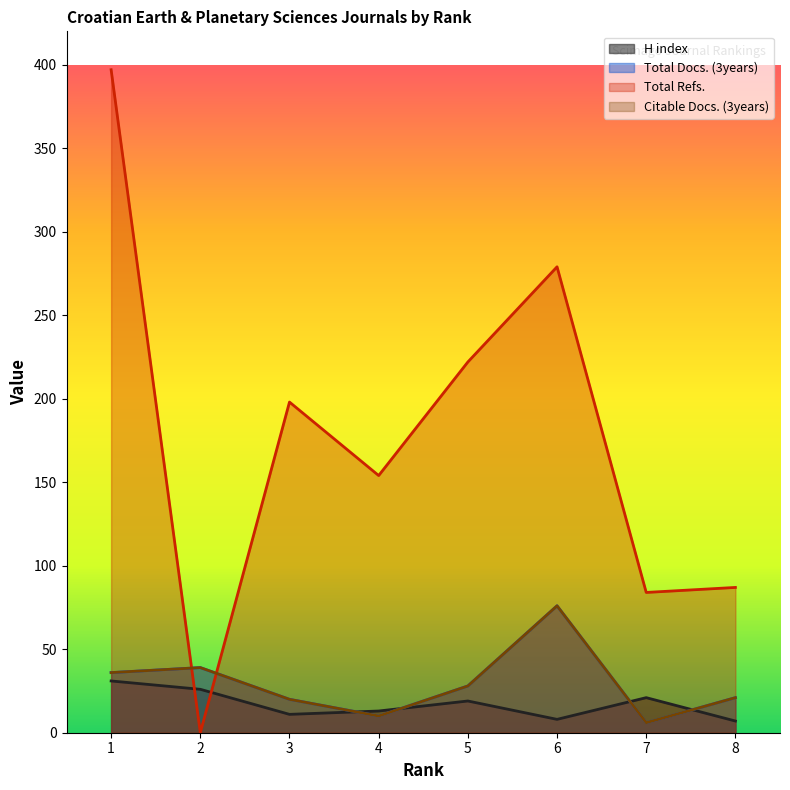

Reading left to right, what are all the values shown in this chart?

H index: 1=31	2=26	3=11	4=13	5=19	6=8	7=21	8=7
Total Docs. (3years): 1=36	2=39	3=20	4=10	5=28	6=76	7=6	8=21
Total Refs.: 1=397	2=0	3=198	4=154	5=222	6=279	7=84	8=87
Citable Docs. (3years): 1=36	2=39	3=20	4=10	5=28	6=76	7=6	8=21